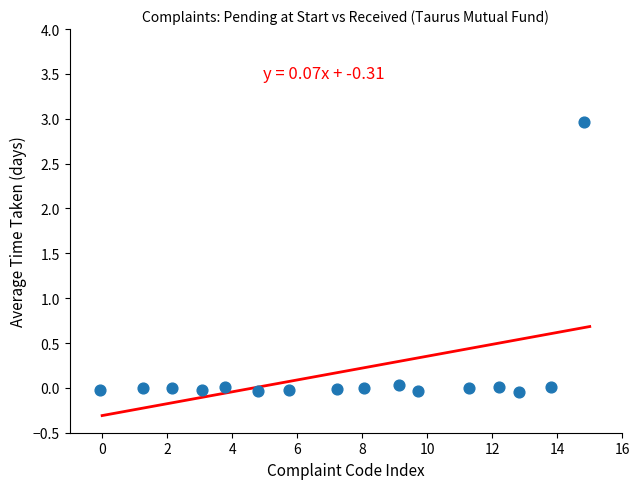

What is the range of Y values (max minus min)?

3.0